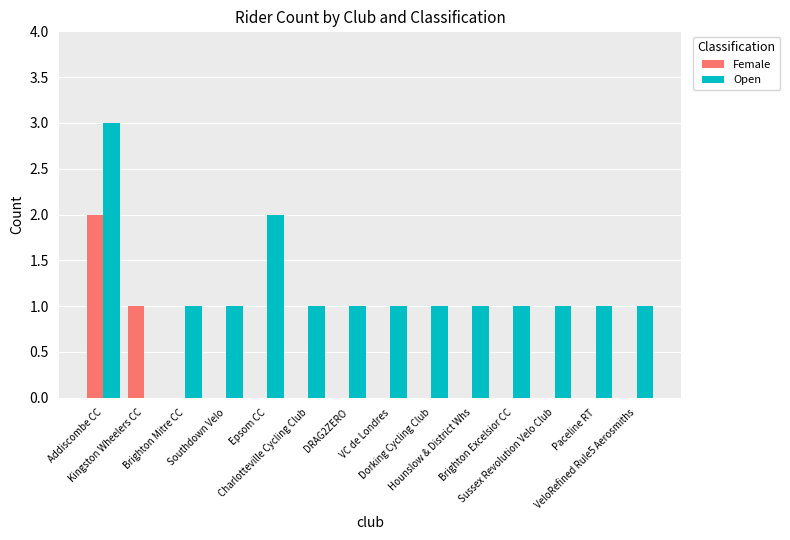

Which series has the largest range (max minus min)?

Open